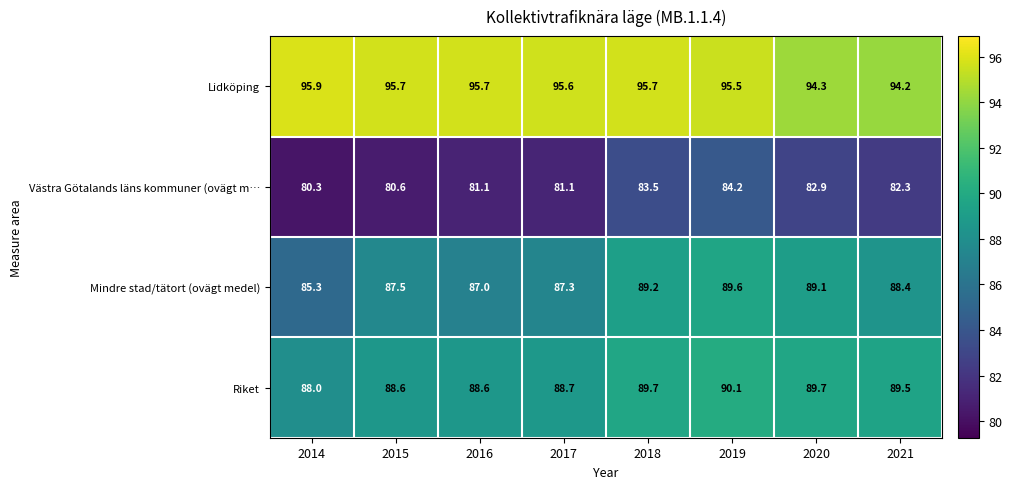

Rank the series by their maximum value, from lowest to highest.

Västra Götalands läns kommuner (ovägt m…, Mindre stad/tätort (ovägt medel), Riket, Lidköping